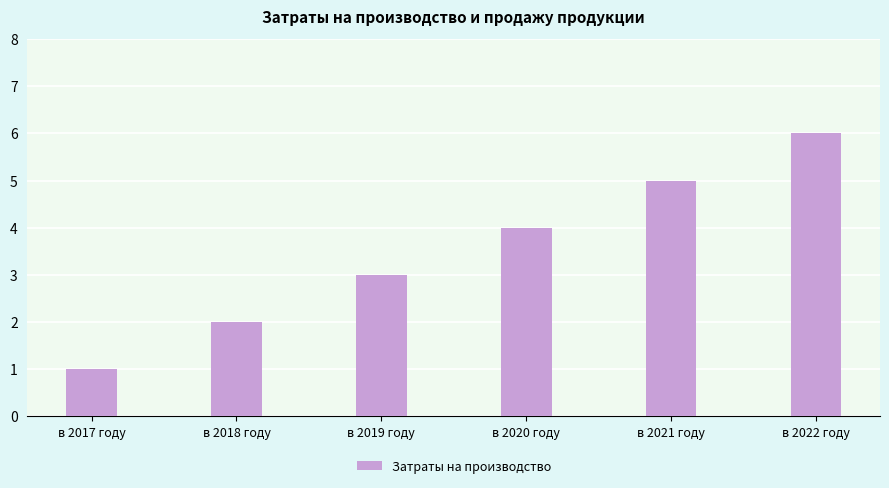

What is the average value?

4